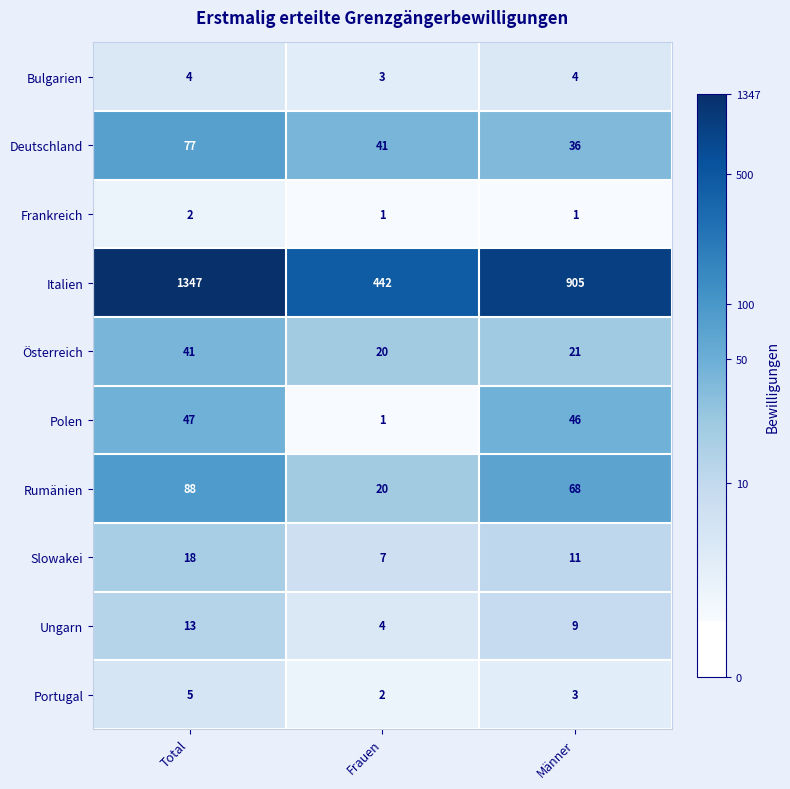

Is it true that Polen equals 1 at Frauen?

True